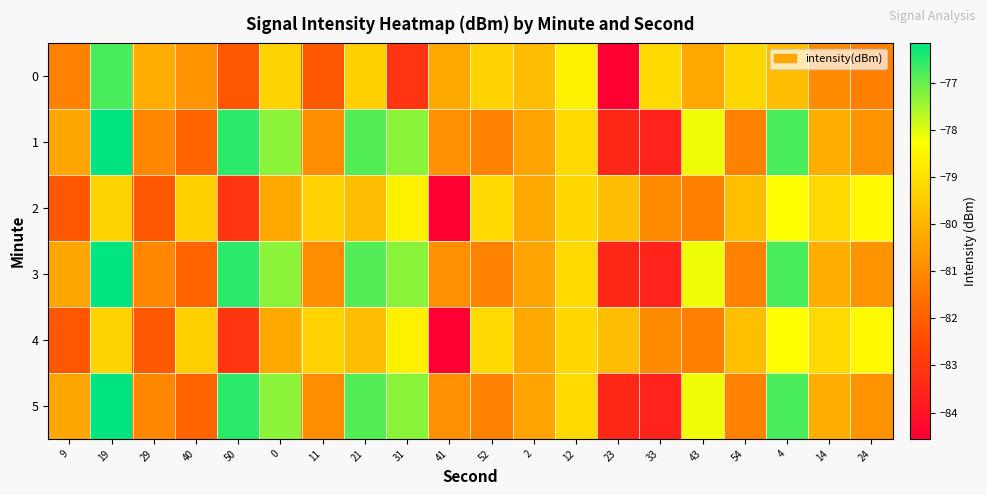

How many distinct data groups are displayed?

6